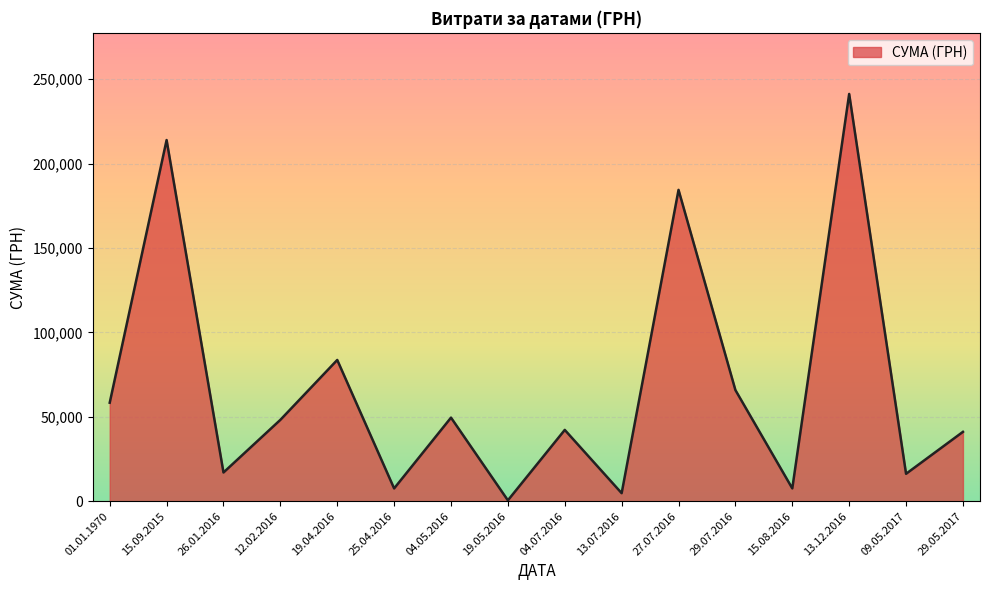

What is the difference between the maximum and minimum values?

240730.0